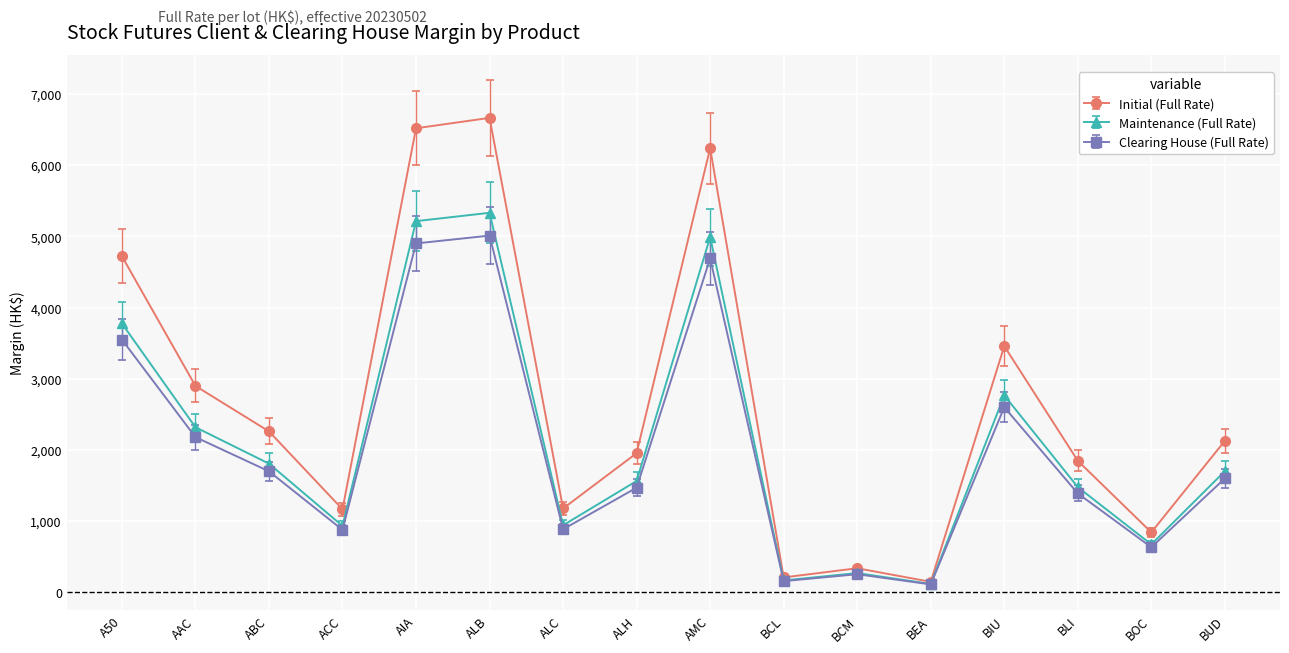

Which series changed the most between AIA and BUD?

Initial (Full Rate)